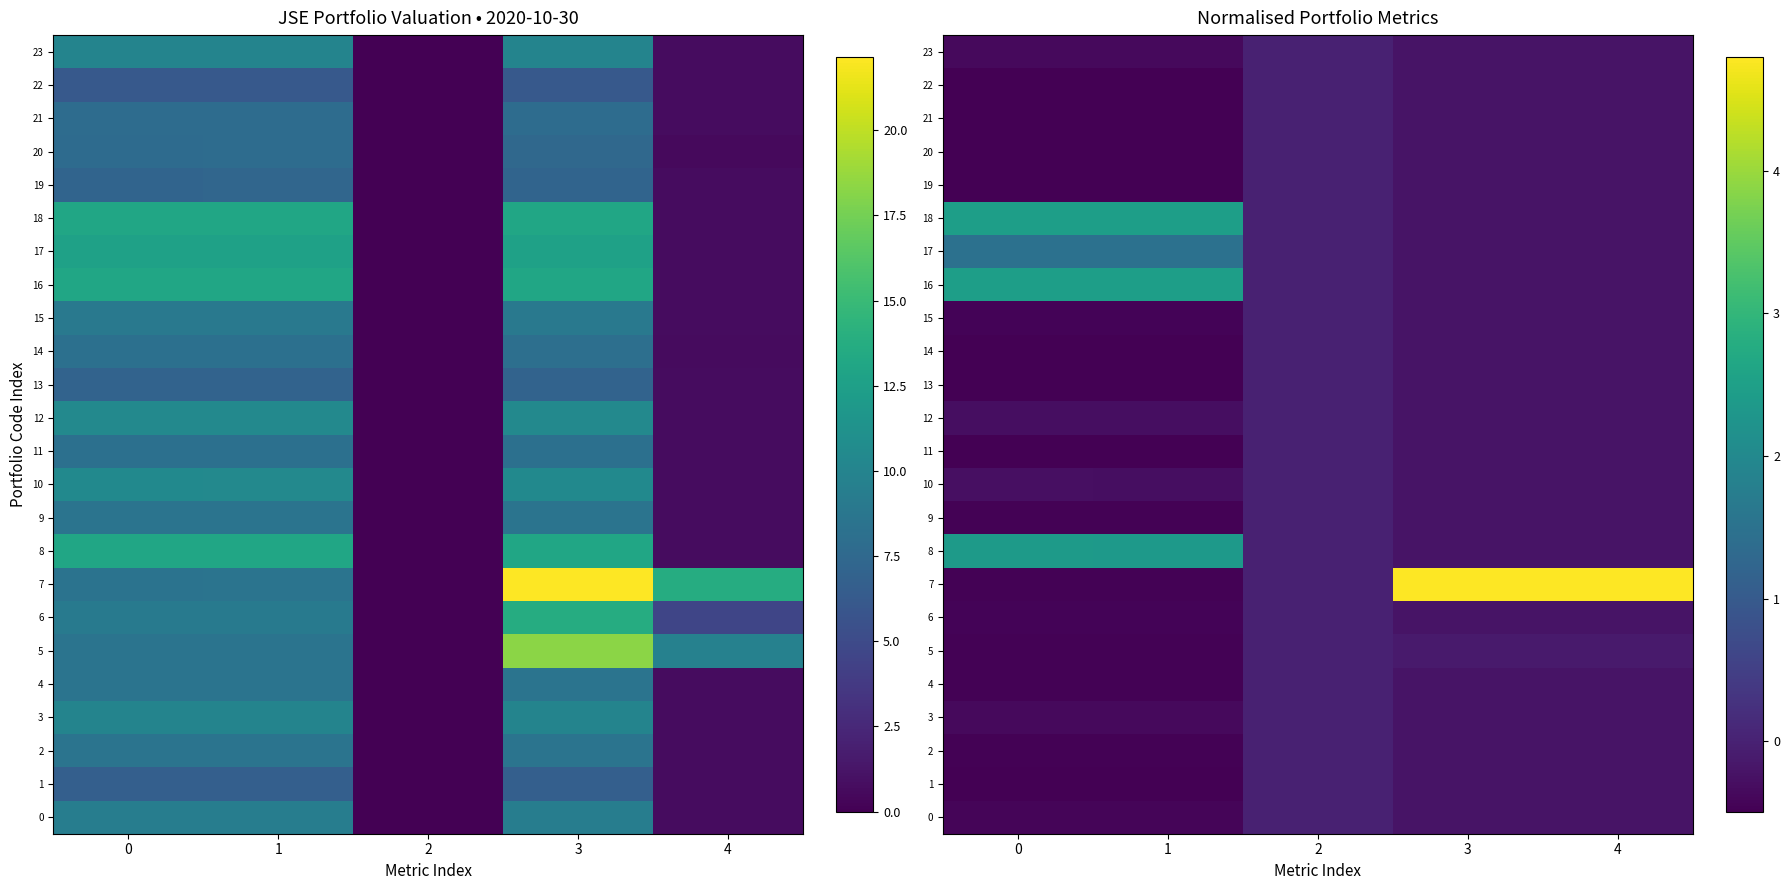

How many data points in 6 are less than 0?

4